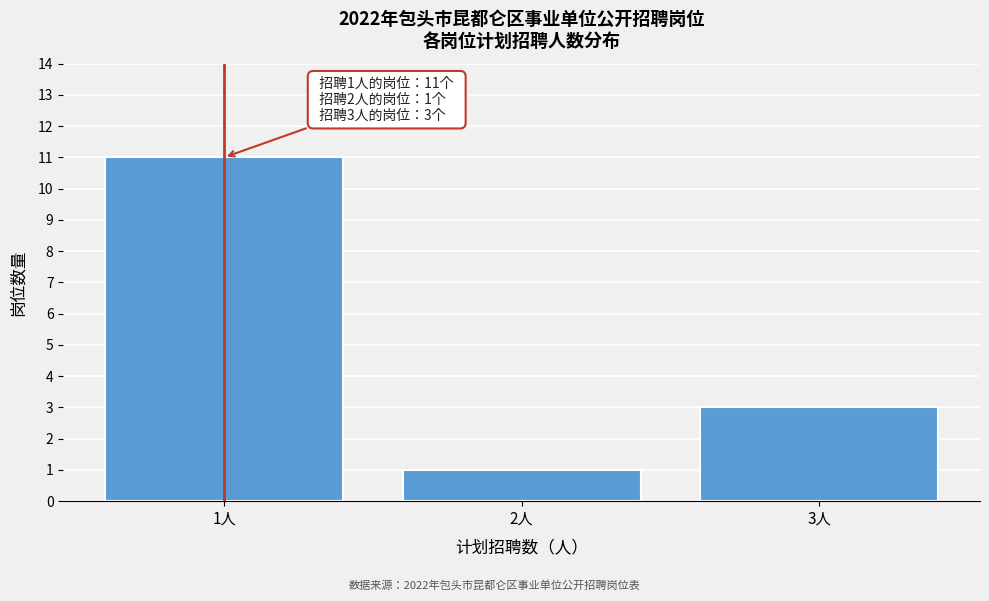

Reading left to right, transcribe all the data shown in this chart.

11	1	3